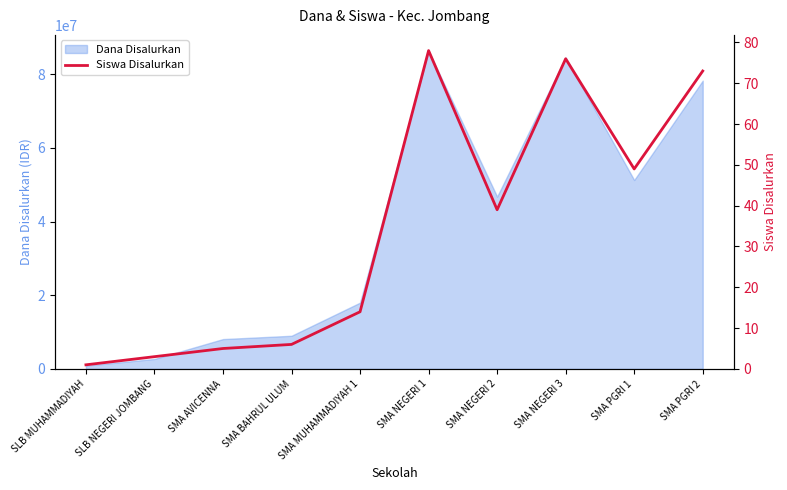

What is the label of the 7th point from the right?

SMA BAHRUL ULUM